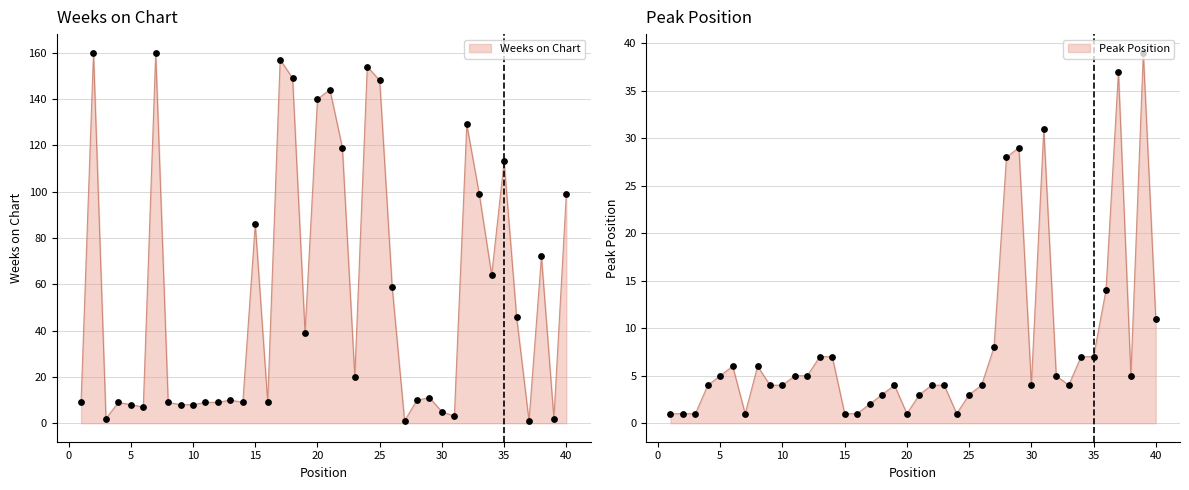

At how many categories does at least one series exceed 40?

18